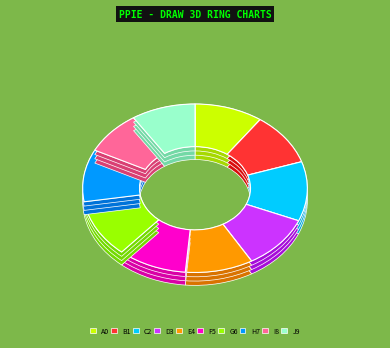

To the nearest percent, what is the difference between the largest and smallest slice percentages?

3%